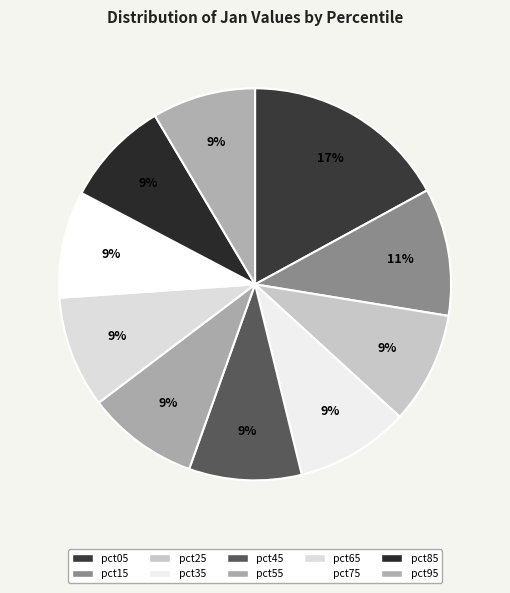

Count the number of slices in the pie.

10